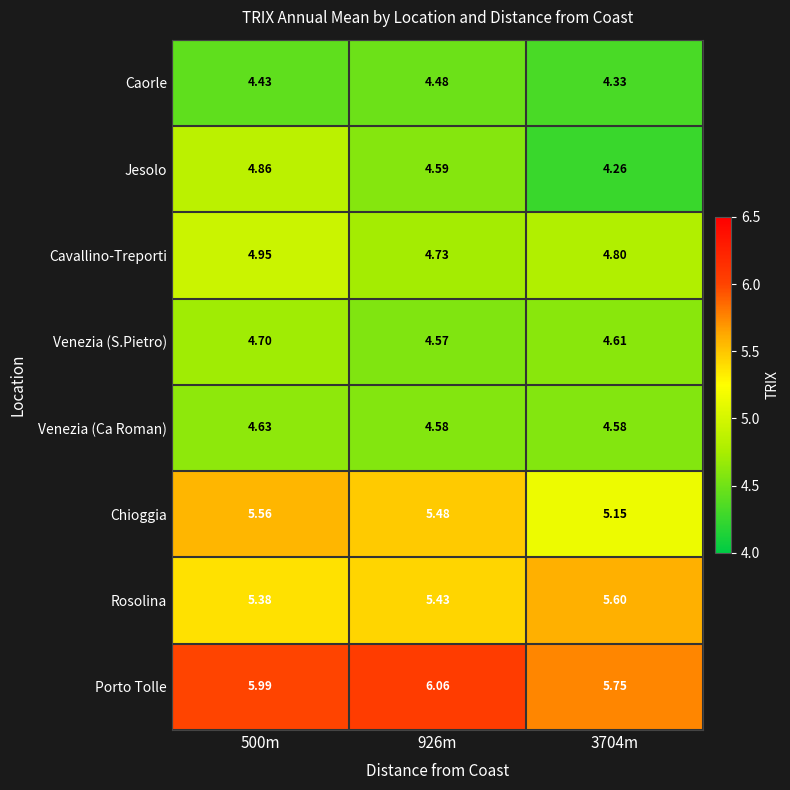

Rank the series by their maximum value, from lowest to highest.

Caorle, Venezia (Ca Roman), Venezia (S.Pietro), Jesolo, Cavallino-Treporti, Chioggia, Rosolina, Porto Tolle